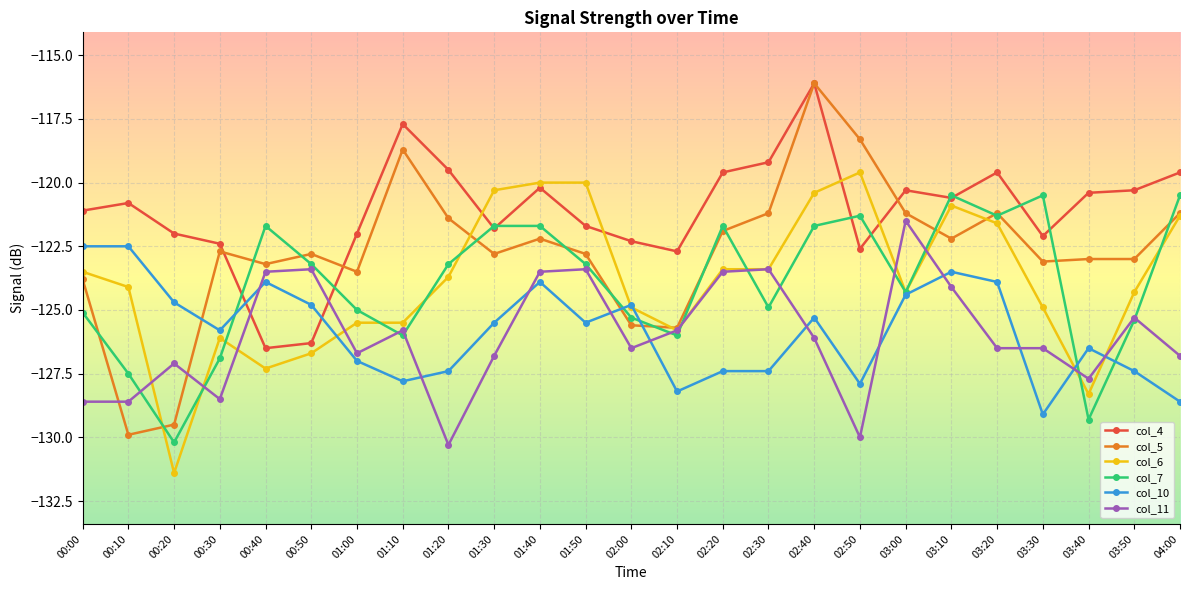

Reading right to left, list all the values displayed in this chart.

col_4: 04:00=-119.6	03:50=-120.3	03:40=-120.4	03:30=-122.1	03:20=-119.6	03:10=-120.6	03:00=-120.3	02:50=-122.6	02:40=-116.1	02:30=-119.2	02:20=-119.6	02:10=-122.7	02:00=-122.3	01:50=-121.7	01:40=-120.2	01:30=-121.8	01:20=-119.5	01:10=-117.7	01:00=-122.0	00:50=-126.3	00:40=-126.5	00:30=-122.4	00:20=-122.0	00:10=-120.8	00:00=-121.1
col_5: 04:00=-121.2	03:50=-123.0	03:40=-123.0	03:30=-123.1	03:20=-121.2	03:10=-122.2	03:00=-121.2	02:50=-118.3	02:40=-116.1	02:30=-121.2	02:20=-121.9	02:10=-125.7	02:00=-125.6	01:50=-122.8	01:40=-122.2	01:30=-122.8	01:20=-121.4	01:10=-118.7	01:00=-123.5	00:50=-122.8	00:40=-123.2	00:30=-122.7	00:20=-129.5	00:10=-129.9	00:00=-123.8
col_6: 04:00=-121.3	03:50=-124.3	03:40=-128.3	03:30=-124.9	03:20=-121.6	03:10=-120.9	03:00=-124.3	02:50=-119.6	02:40=-120.4	02:30=-123.4	02:20=-123.4	02:10=-125.8	02:00=-124.9	01:50=-120.0	01:40=-120.0	01:30=-120.3	01:20=-123.7	01:10=-125.5	01:00=-125.5	00:50=-126.7	00:40=-127.3	00:30=-126.1	00:20=-131.4	00:10=-124.1	00:00=-123.5
col_7: 04:00=-120.5	03:50=-125.4	03:40=-129.3	03:30=-120.5	03:20=-121.3	03:10=-120.5	03:00=-124.3	02:50=-121.3	02:40=-121.7	02:30=-124.9	02:20=-121.7	02:10=-126.0	02:00=-125.3	01:50=-123.2	01:40=-121.7	01:30=-121.7	01:20=-123.2	01:10=-126.0	01:00=-125.0	00:50=-123.2	00:40=-121.7	00:30=-126.9	00:20=-130.2	00:10=-127.5	00:00=-125.1
col_10: 04:00=-128.6	03:50=-127.4	03:40=-126.5	03:30=-129.1	03:20=-123.9	03:10=-123.5	03:00=-124.4	02:50=-127.9	02:40=-125.3	02:30=-127.4	02:20=-127.4	02:10=-128.2	02:00=-124.8	01:50=-125.5	01:40=-123.9	01:30=-125.5	01:20=-127.4	01:10=-127.8	01:00=-127.0	00:50=-124.8	00:40=-123.9	00:30=-125.8	00:20=-124.7	00:10=-122.5	00:00=-122.5
col_11: 04:00=-126.8	03:50=-125.3	03:40=-127.7	03:30=-126.5	03:20=-126.5	03:10=-124.1	03:00=-121.5	02:50=-130.0	02:40=-126.1	02:30=-123.4	02:20=-123.5	02:10=-125.8	02:00=-126.5	01:50=-123.4	01:40=-123.5	01:30=-126.8	01:20=-130.3	01:10=-125.8	01:00=-126.7	00:50=-123.4	00:40=-123.5	00:30=-128.5	00:20=-127.1	00:10=-128.6	00:00=-128.6